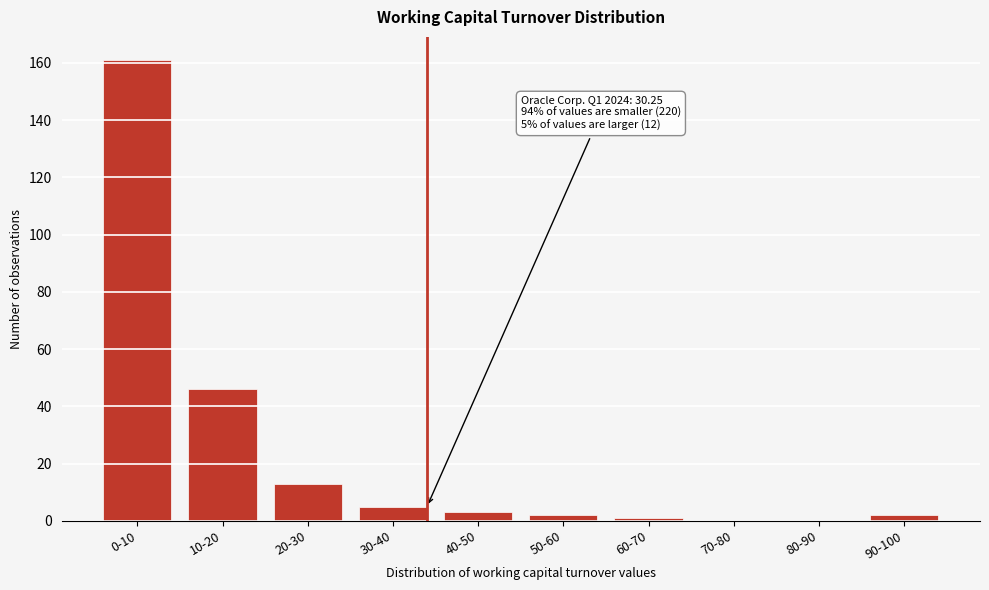

Reading left to right, transcribe all the data shown in this chart.

0-10=161	10-20=46	20-30=13	30-40=5	40-50=3	50-60=2	60-70=1	70-80=0	80-90=0	90-100=2